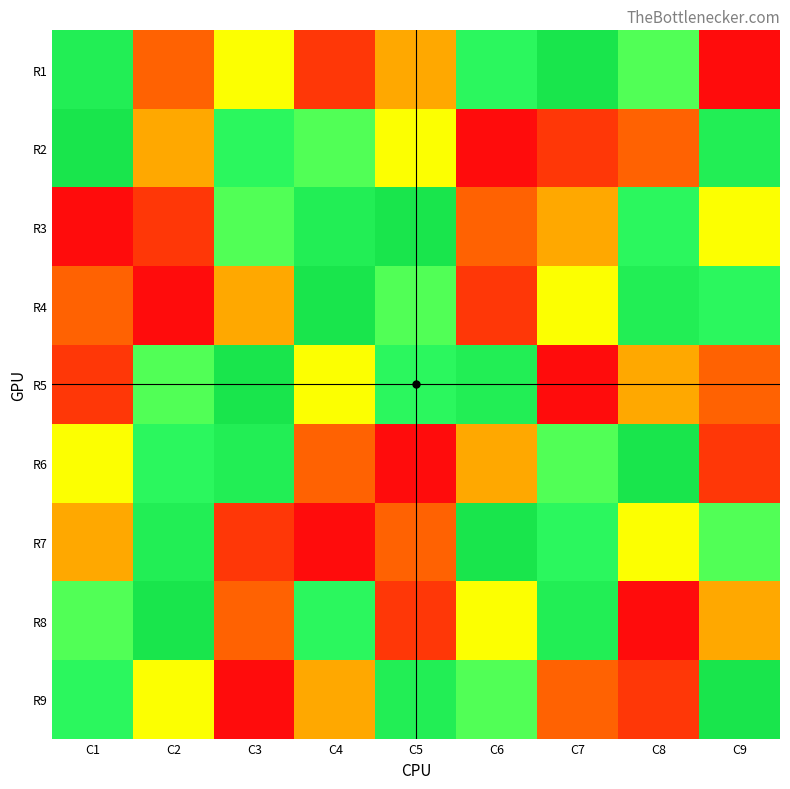

Which series has the largest range (max minus min)?

R1